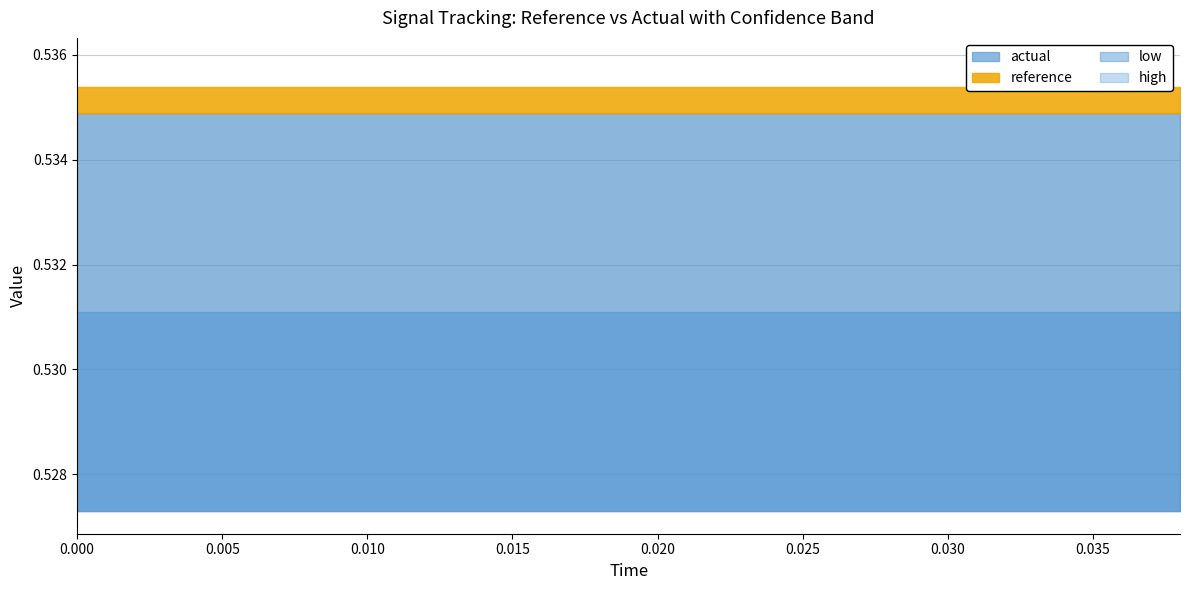

What is the minimum value for actual?

0.5